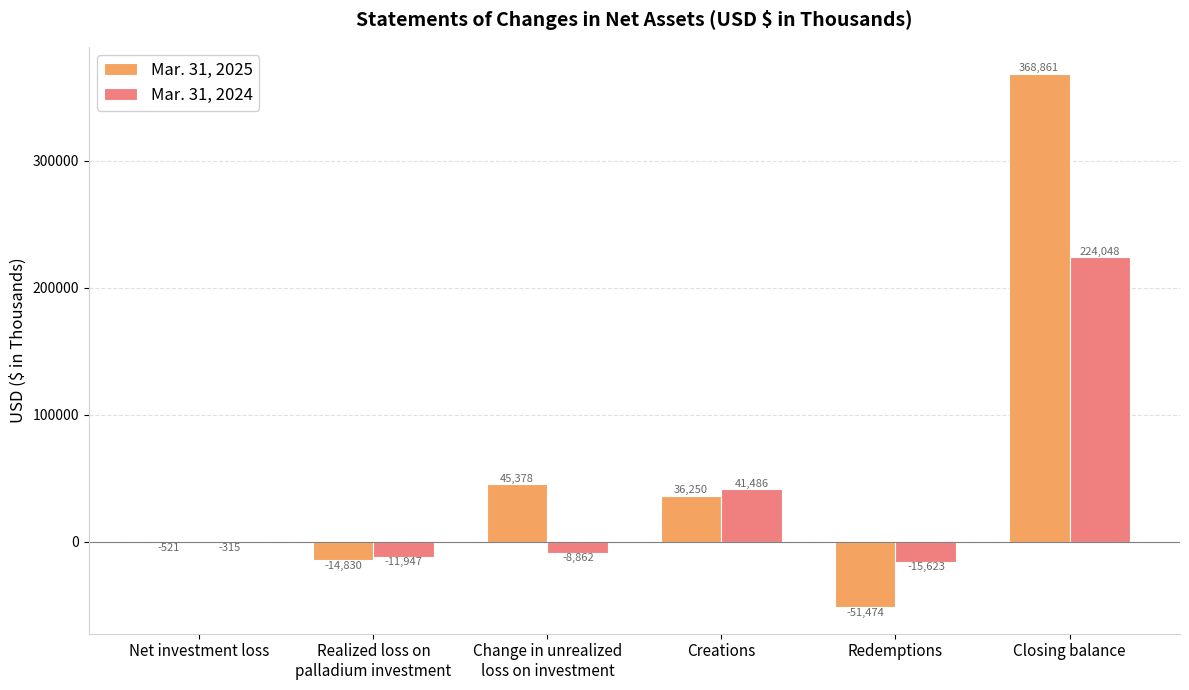

Which category has the highest value in the Mar. 31, 2024 series?

Closing balance